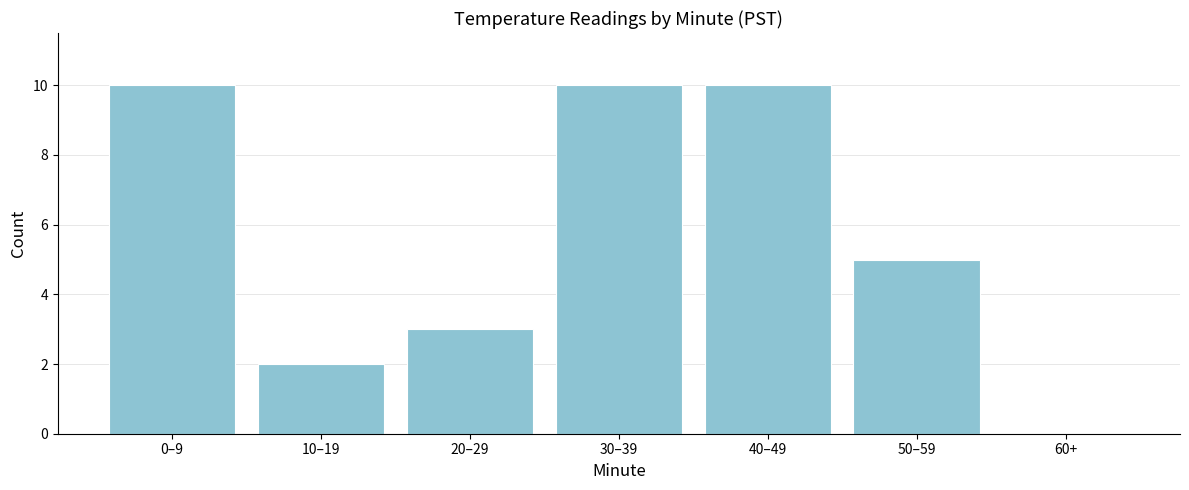

Reading left to right, list all the values displayed in this chart.

0–9=10	10–19=2	20–29=3	30–39=10	40–49=10	50–59=5	60+=0